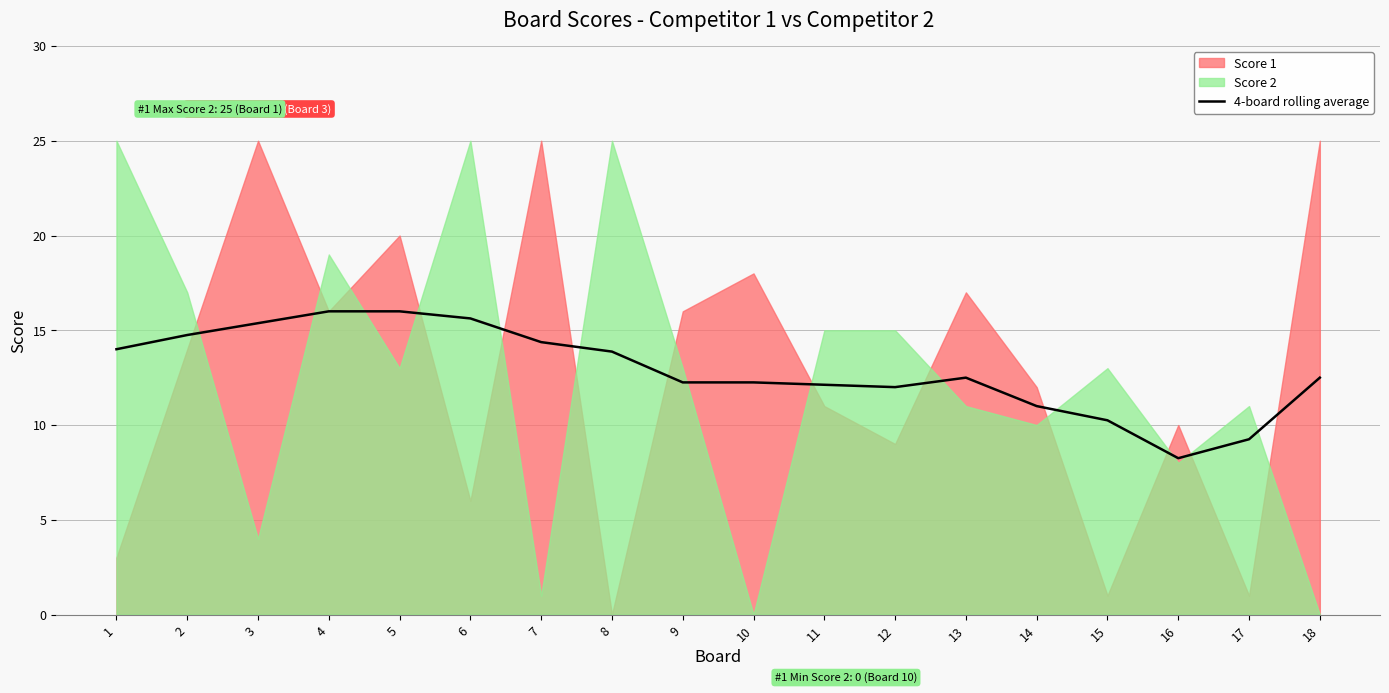

What is the average value?

12.9